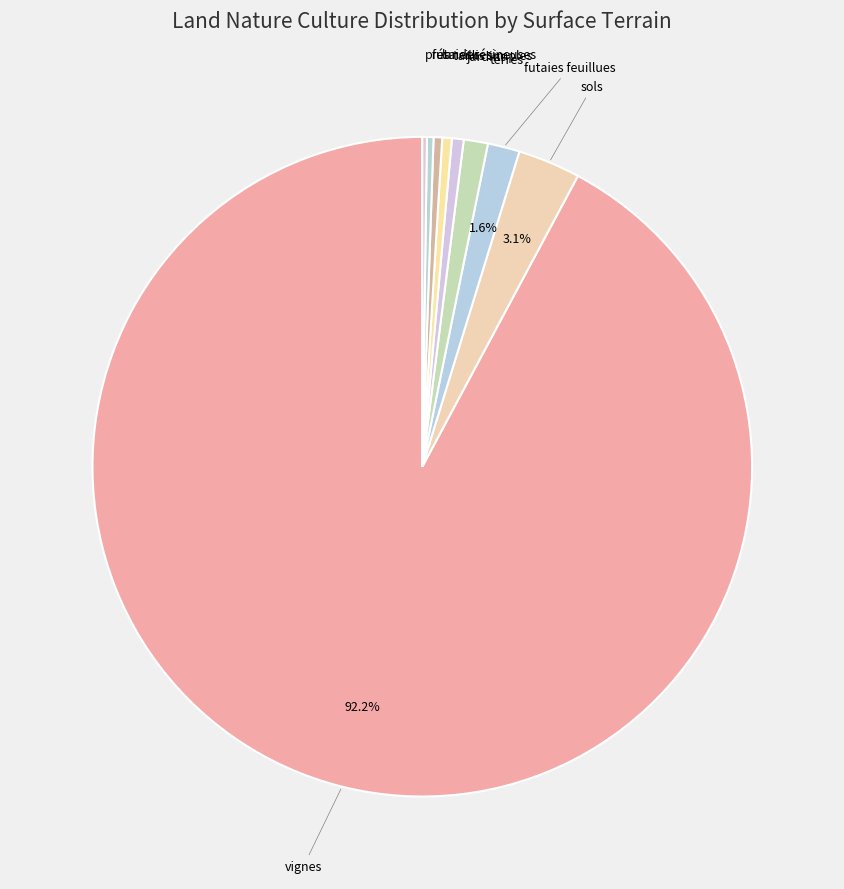

Which slice represents more than half of the pie?

vignes